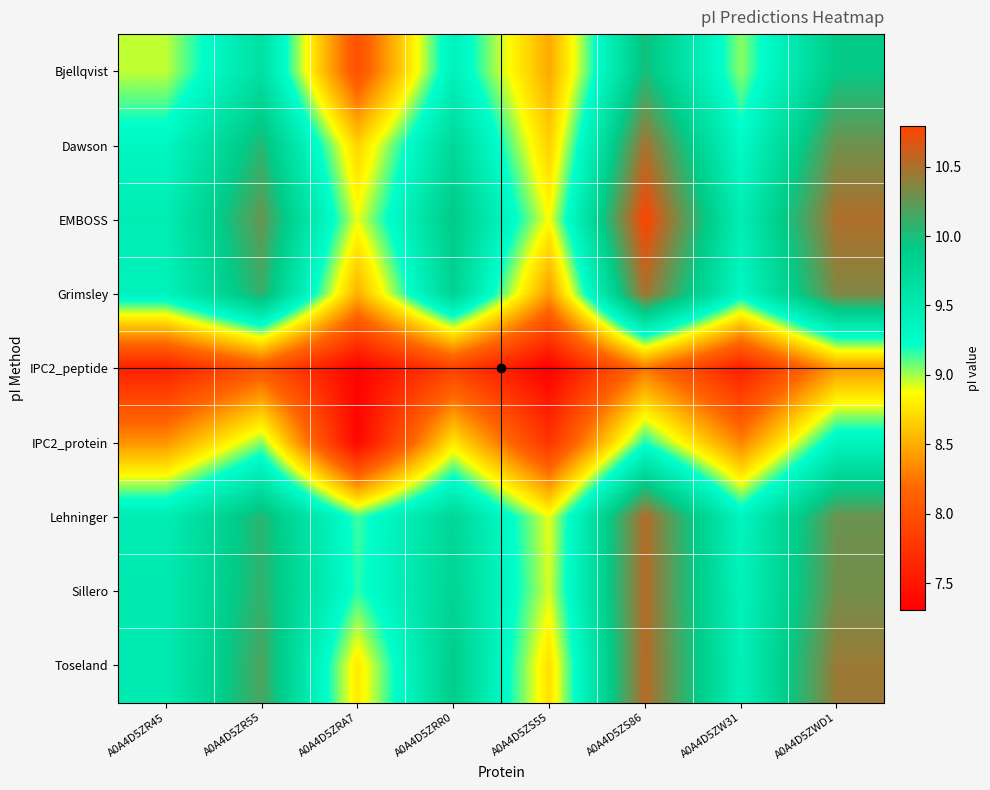

At A0A4D5ZWD1, list the series in order from smallest to largest.

IPC2_peptide, IPC2_protein, Bjellqvist, Lehninger, Dawson, Sillero, Grimsley, Toseland, EMBOSS